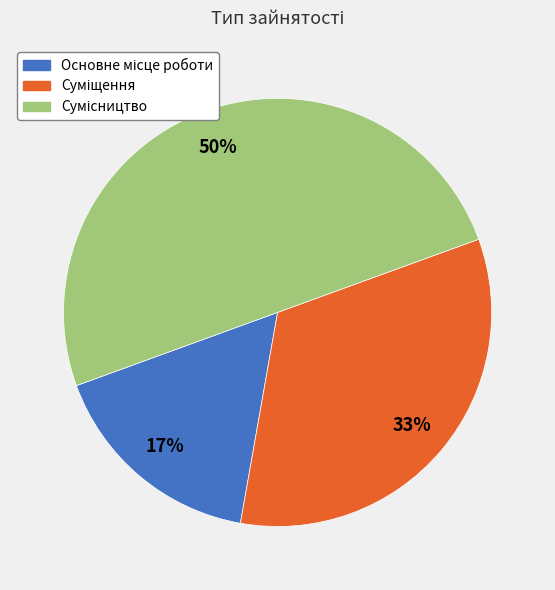

To the nearest percent, what is the average slice percentage?

33%